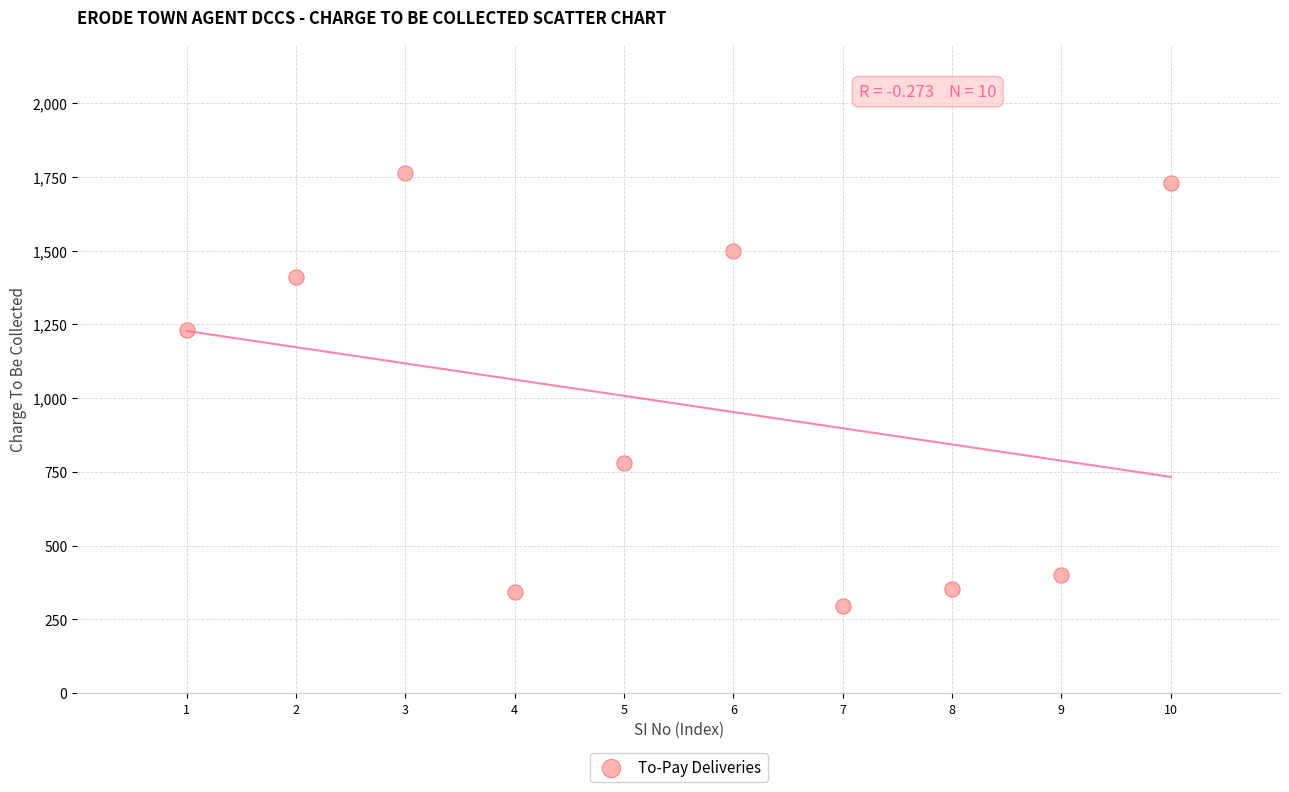

What is the range of X values (max minus min)?

9.0